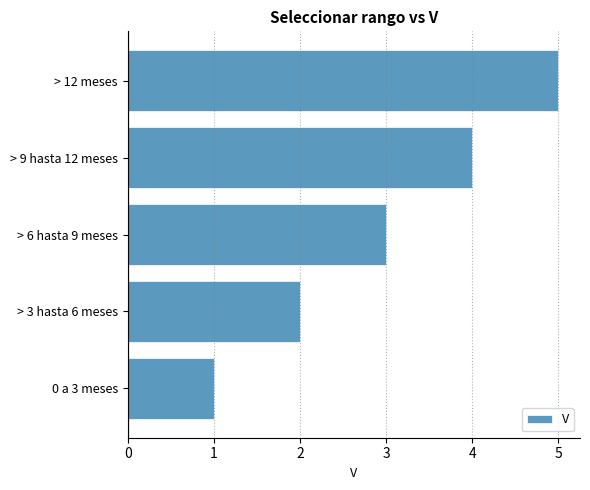

Is it true that the value at > 6 hasta 9 meses is 3?

True